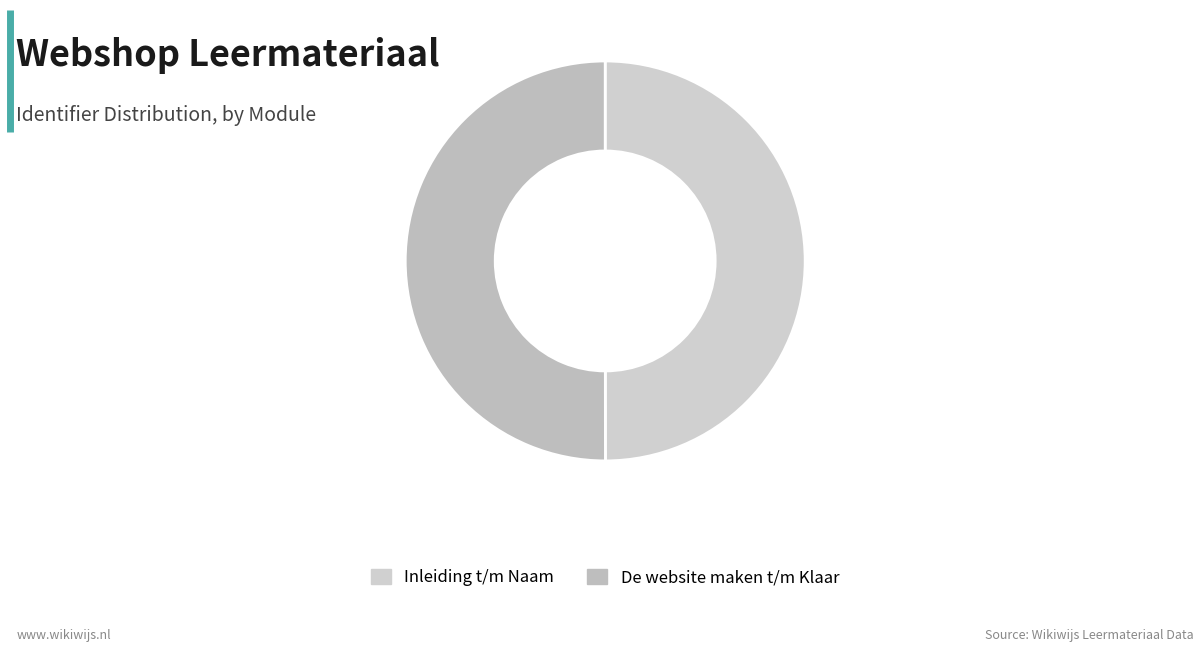

How many slices are in this pie chart?

2